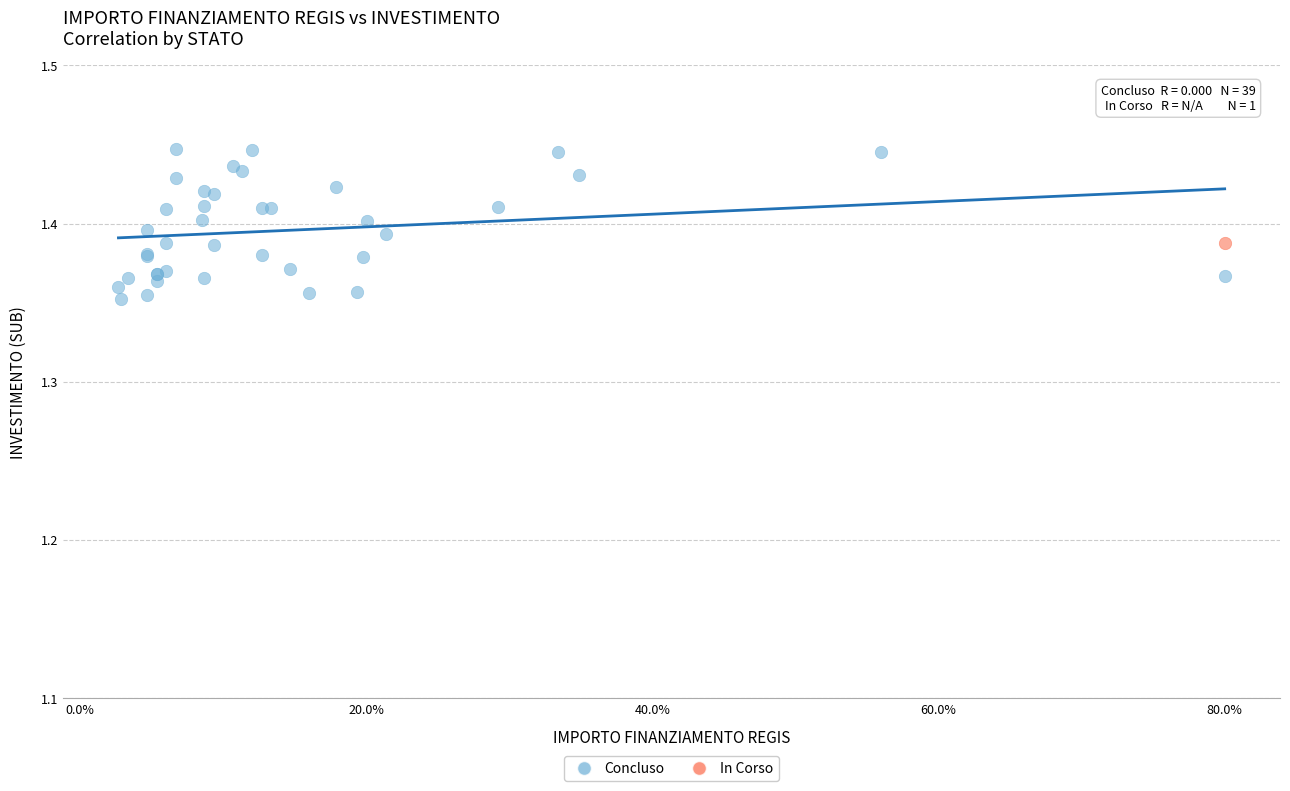

What are all the series names shown in the legend?

Concluso, In Corso